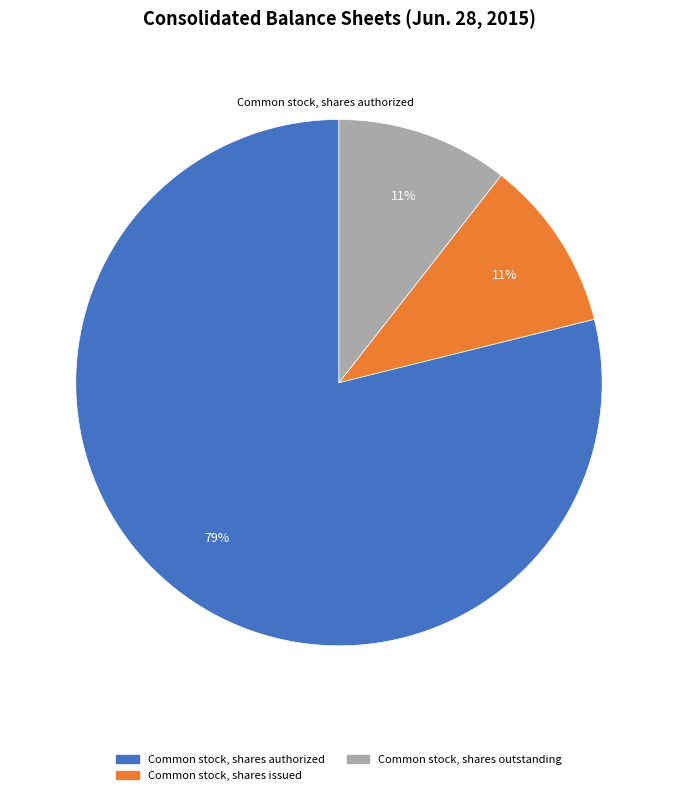

Do Common stock, shares outstanding and Common stock, shares authorized together represent more than half of the pie?

Yes